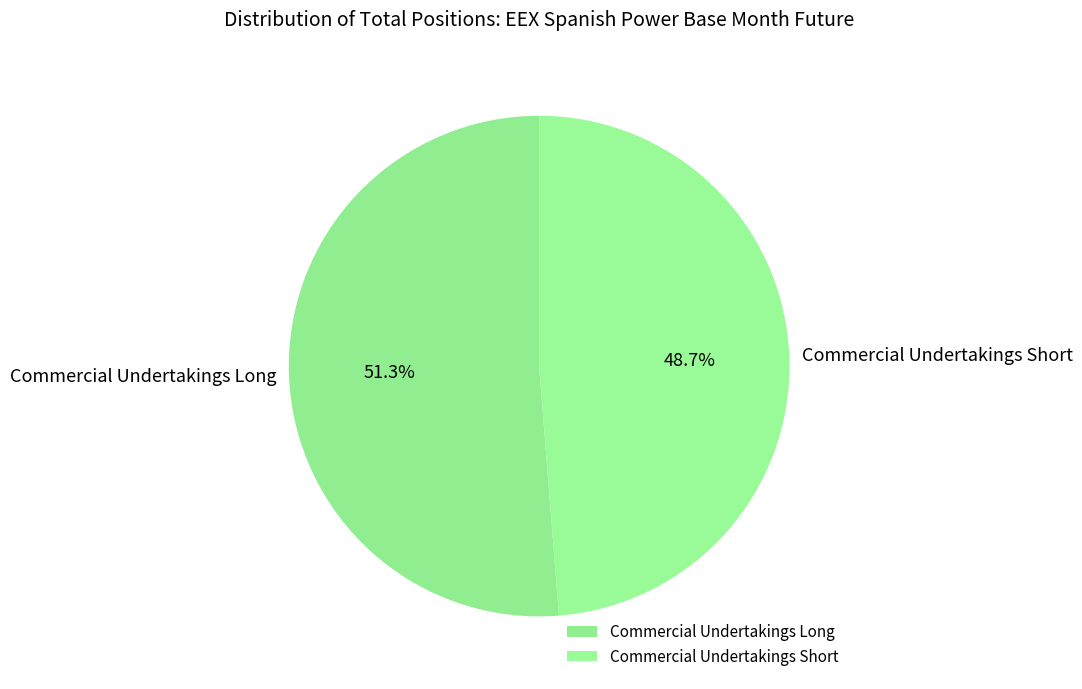

To the nearest percent, what portion does Commercial Undertakings Long represent?

51%